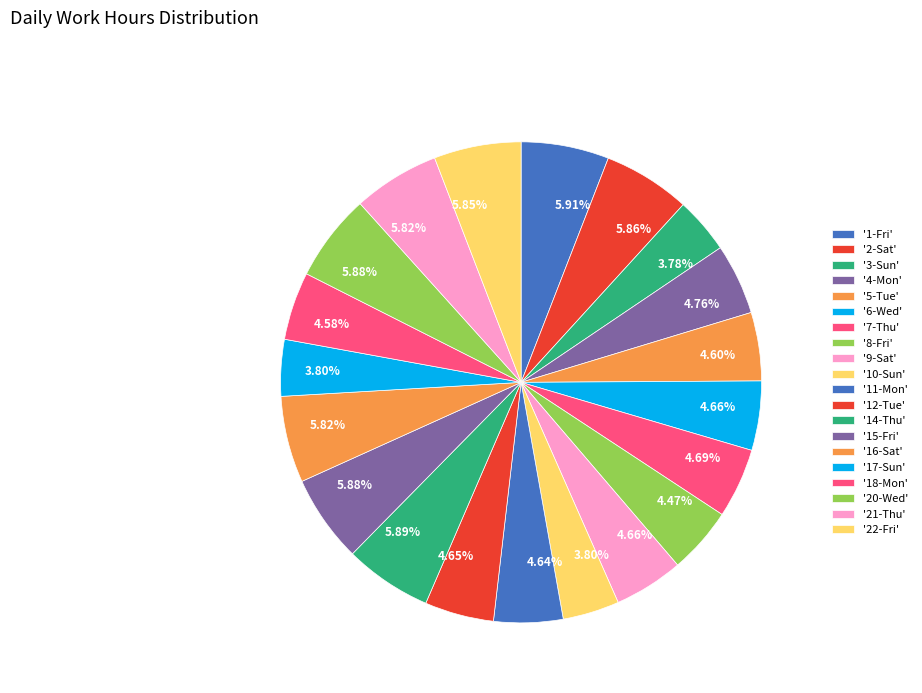

How many segments does this pie chart have?

20